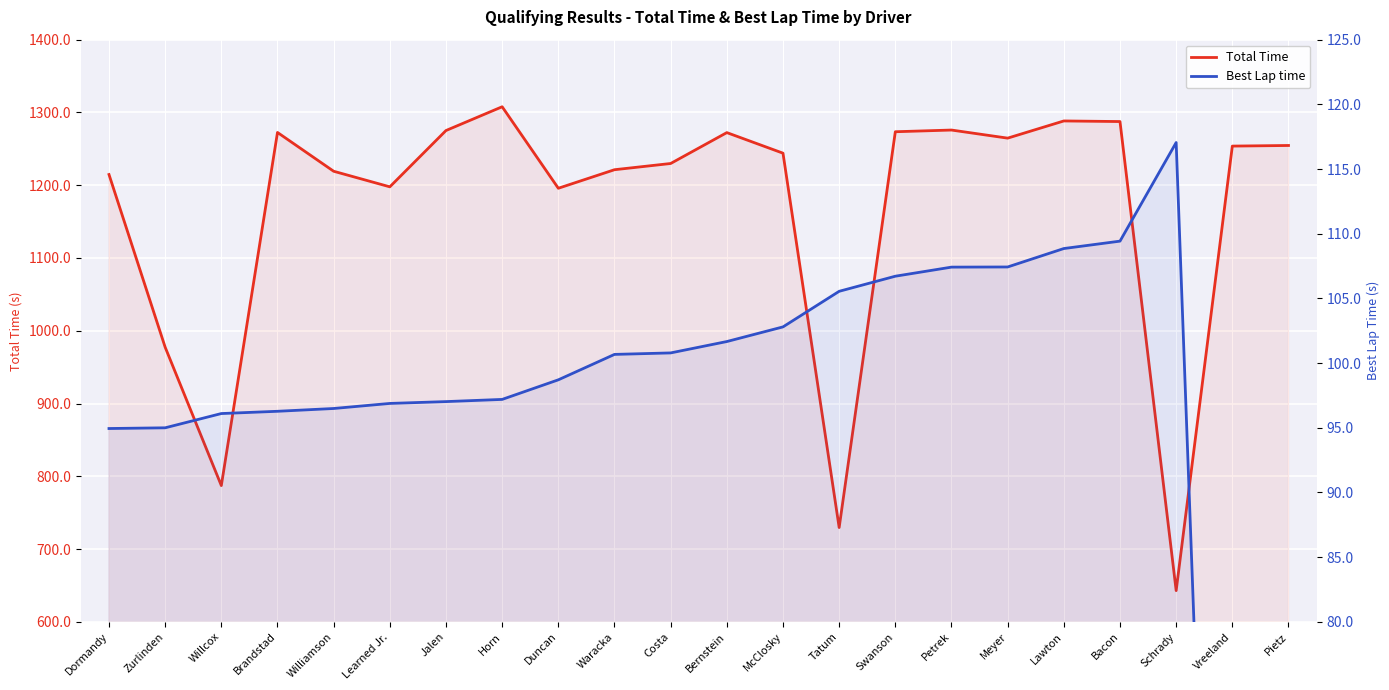

Which series changed the most between Williamson and Jalen?

Total Time